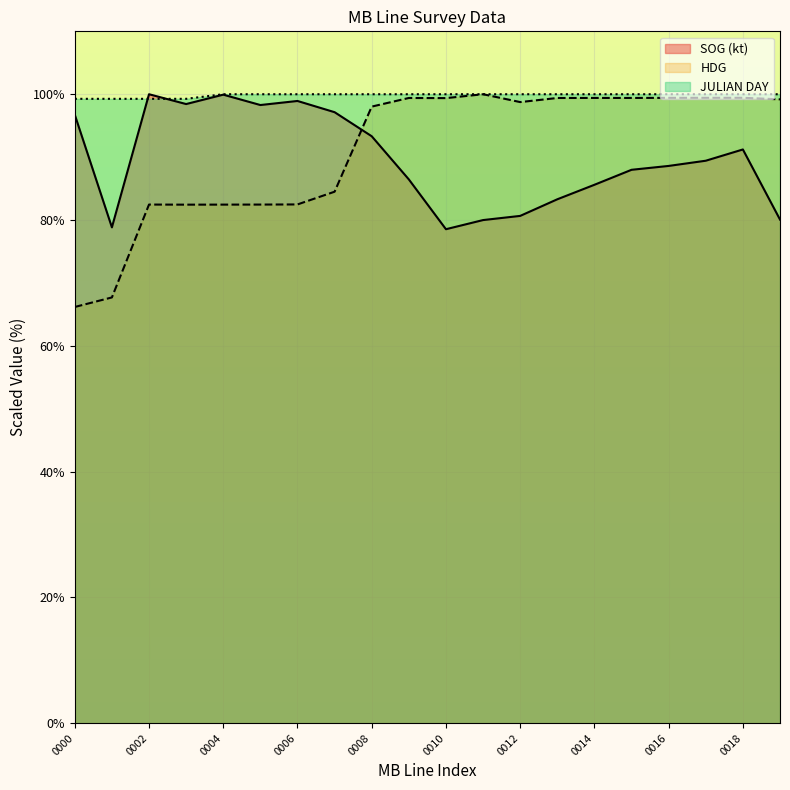

How many values in the JULIAN DAY series are below 100?

4